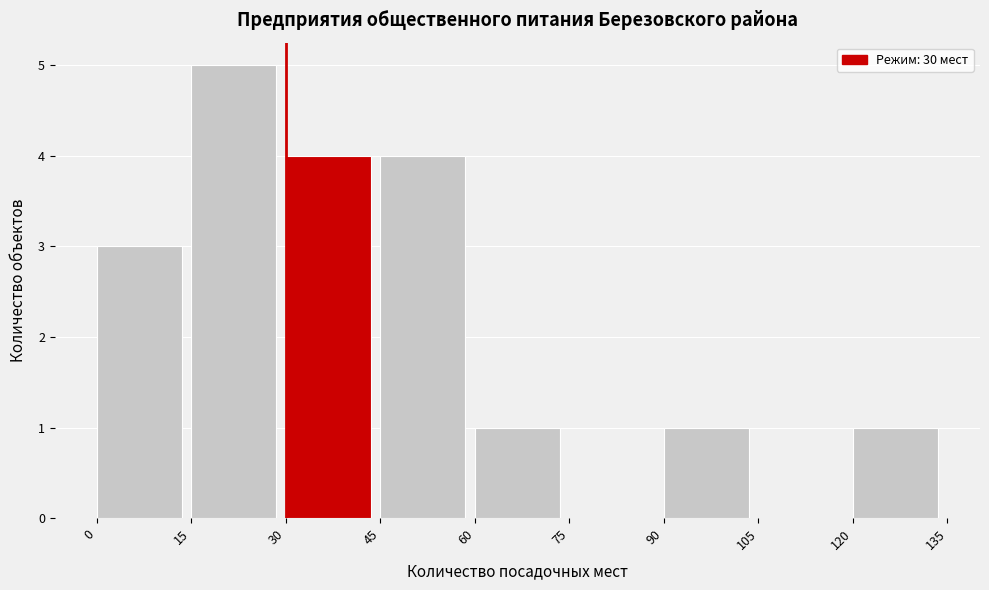

Reading left to right, list every bar in this chart as the range it spans on the x-axis followed by its height. The values are not printed on the chart, so give them approximately, as read against the axis.

0 to 15: 3
15 to 30: 5
30 to 45: 4
45 to 60: 4
60 to 75: 1
75 to 90: 0
90 to 105: 1
105 to 120: 0
120 to 135: 1